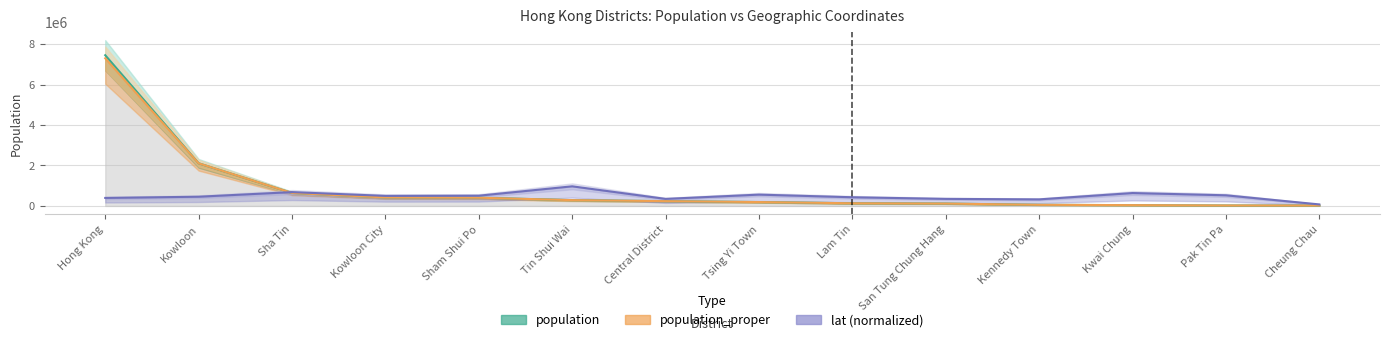

How many times do population and lat (normalized) cross each other?

1